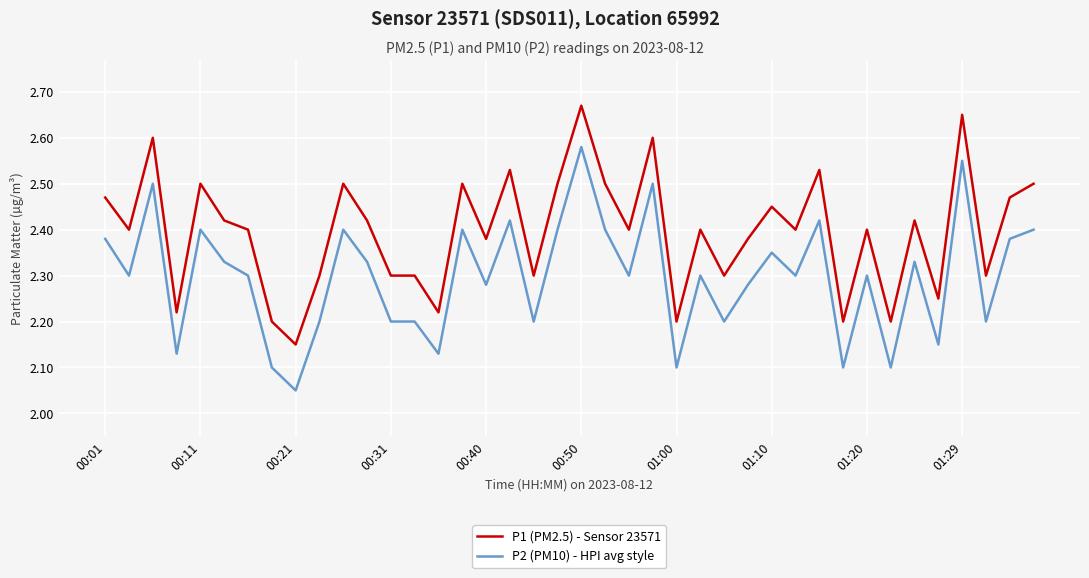

True or false: P1 (PM2.5) - Sensor 23571 and P2 (PM10) - HPI avg style cross at least once.

False